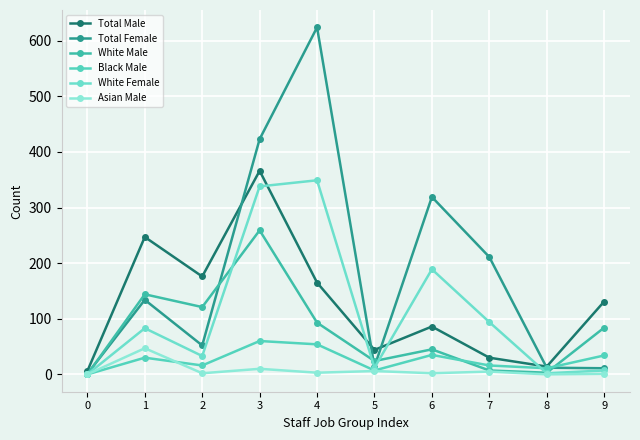

Does the chart have visible grid lines?

Yes